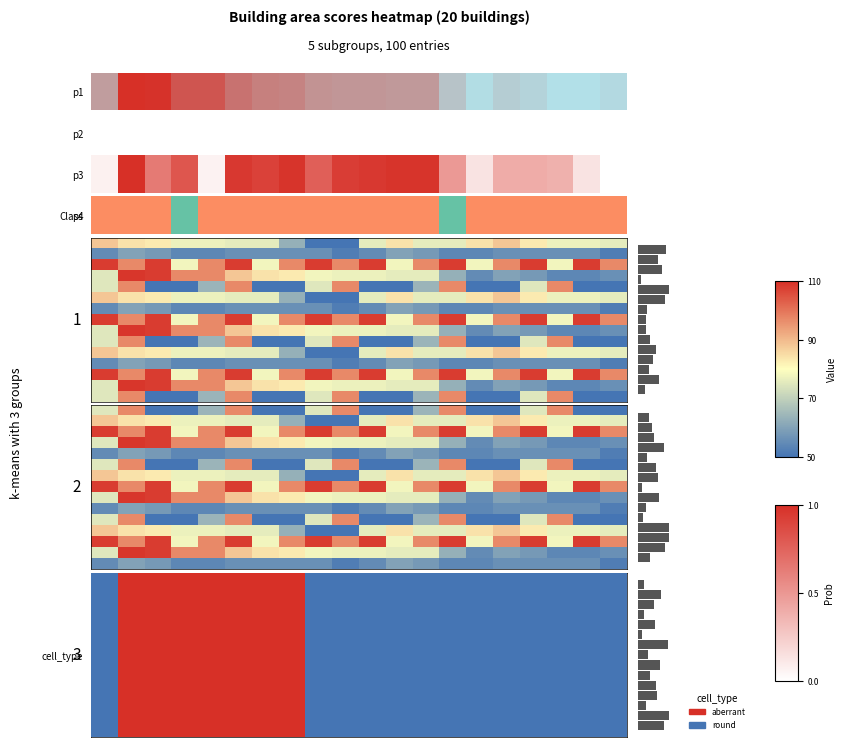

At which category is the sum across all series the highest?

1